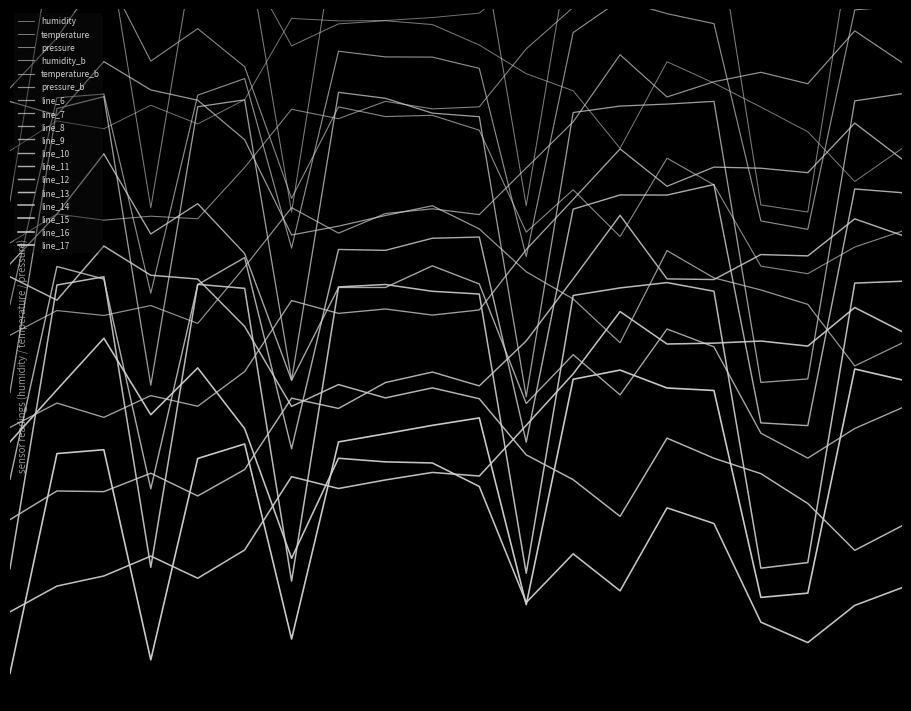

Rank the series at 01:10 from highest to lowest value.

humidity, pressure, temperature